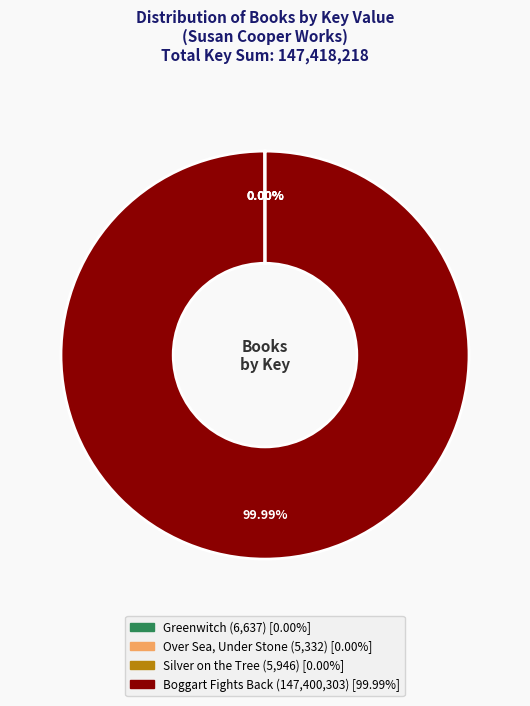

What is the largest slice in the pie chart?

Boggart Fights Back